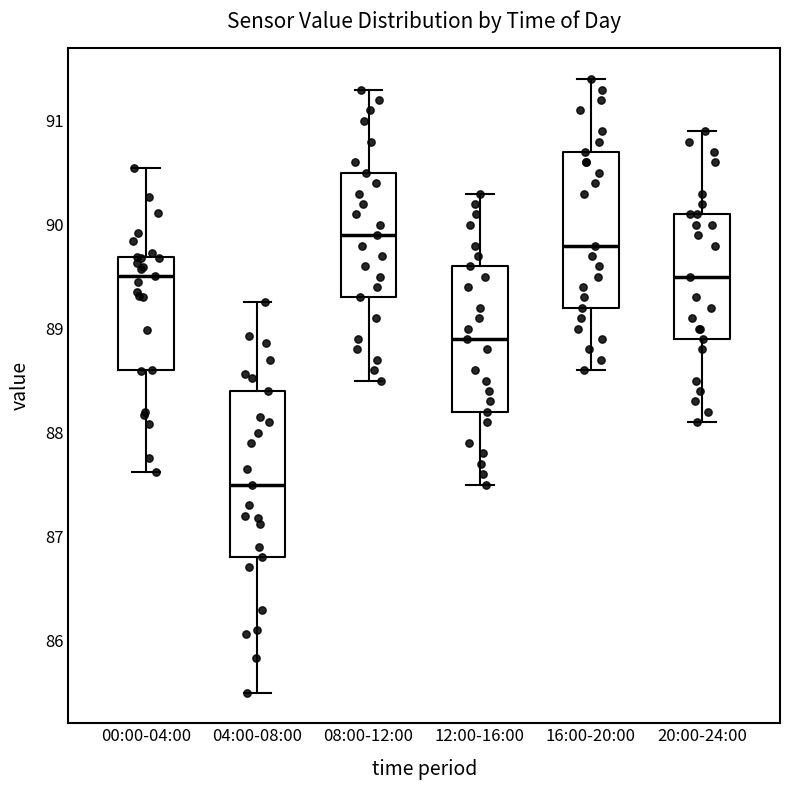

Which box's median line is the lowest?

04:00-08:00